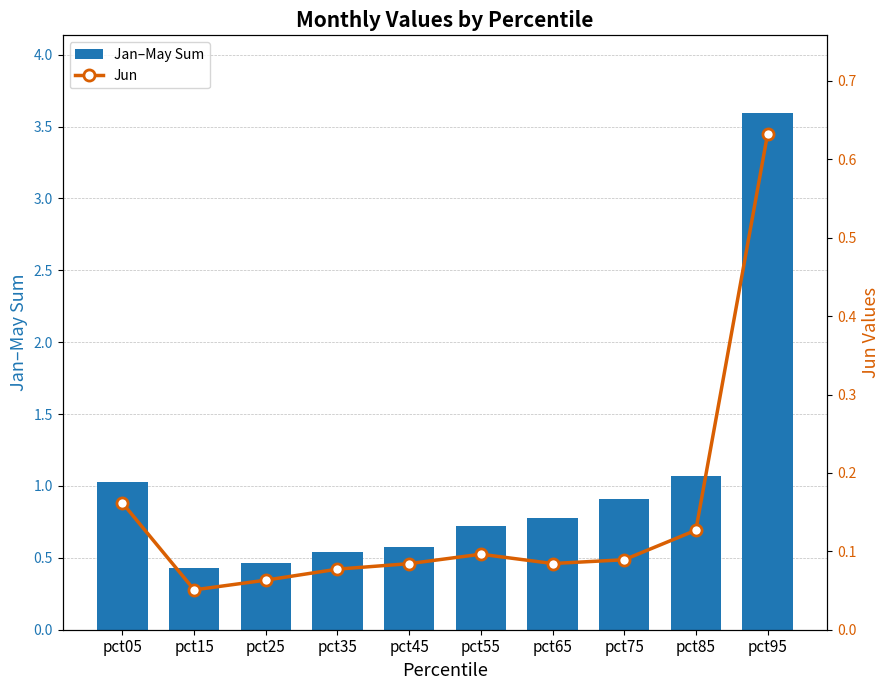

What is the value of the Jan–May Sum bar at the 8th from the left?

0.9